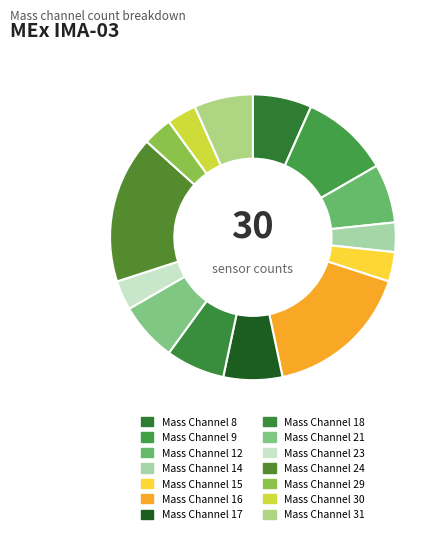

Approximately how many times larger is the value at Mass Channel 8 compared to Mass Channel 29?

2.0